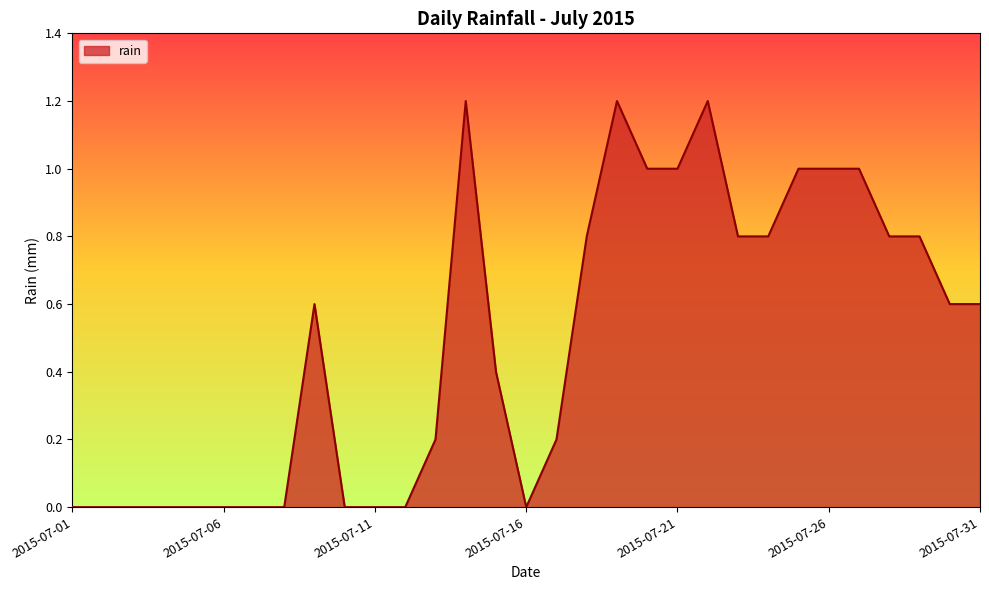

What is the maximum value shown in the chart?

1.2